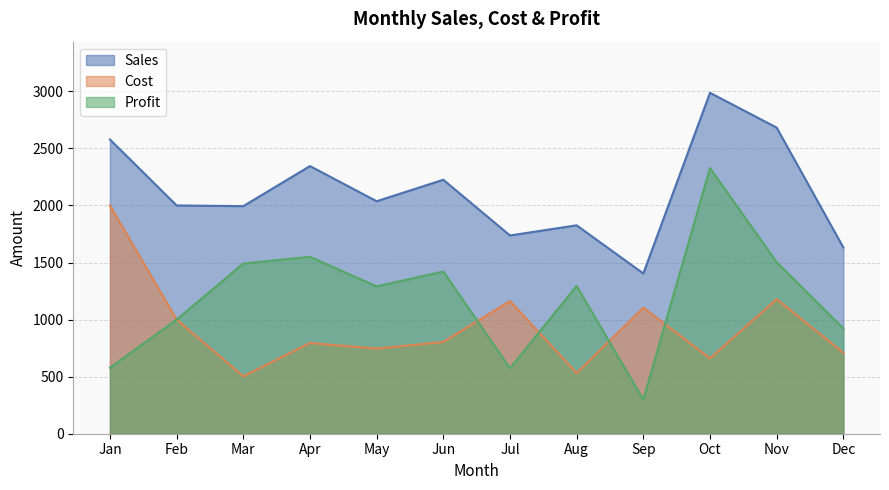

List the labels in order of Profit value, largest first.

Oct, Apr, Nov, Mar, Jun, Aug, May, Feb, Dec, Jan, Jul, Sep